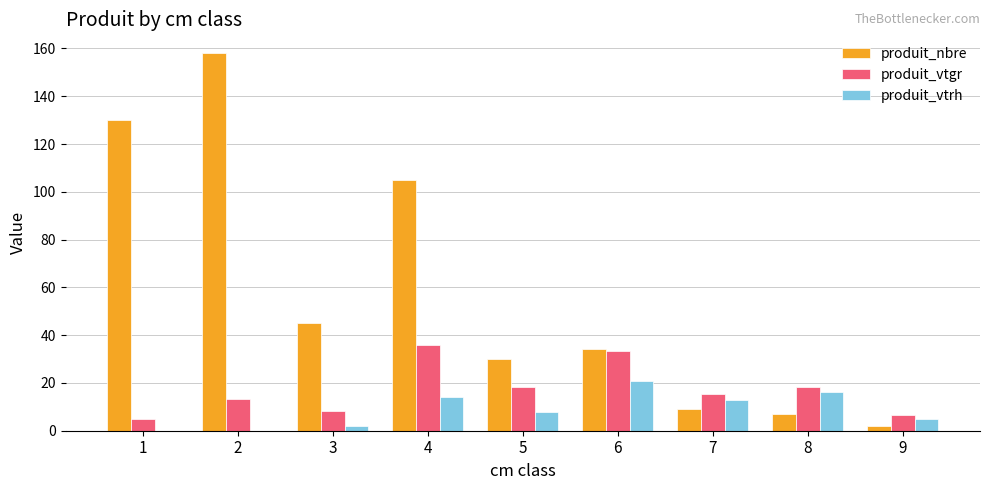

What is the total value across all series at 6?

88.4